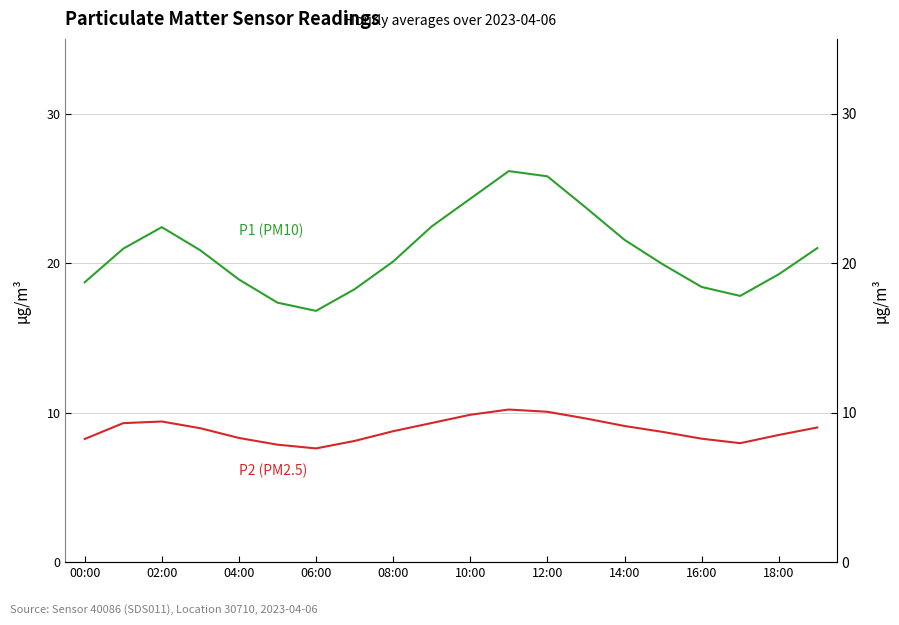

List the series in order of their peak value, highest first.

P1 (PM10), P2 (PM2.5)